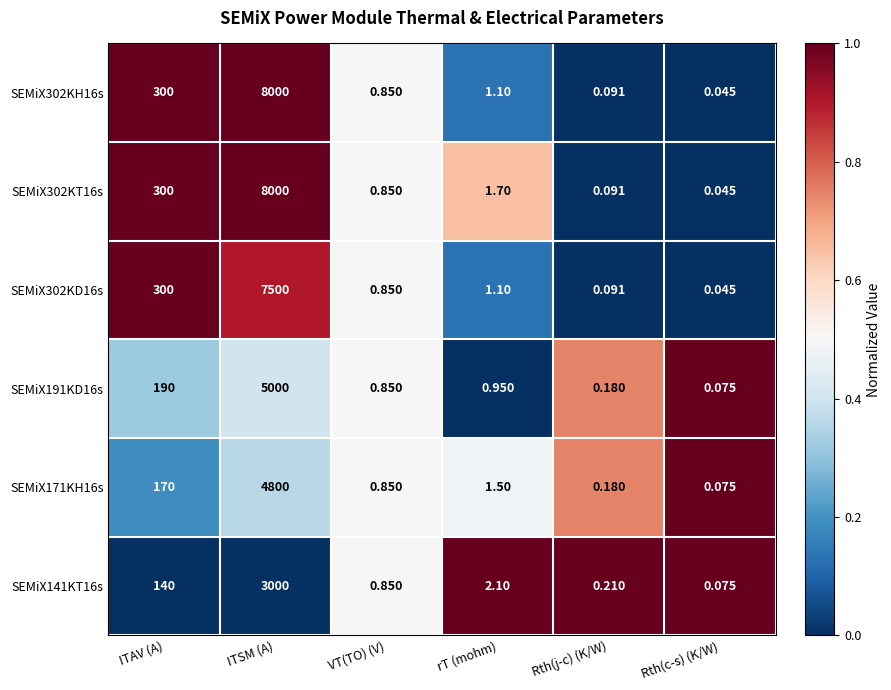

List the labels in order of SEMiX302KD16s value, smallest first.

Rth(c-s) (K/W), Rth(j-c) (K/W), VT(TO) (V), rT (mohm), ITAV (A), ITSM (A)